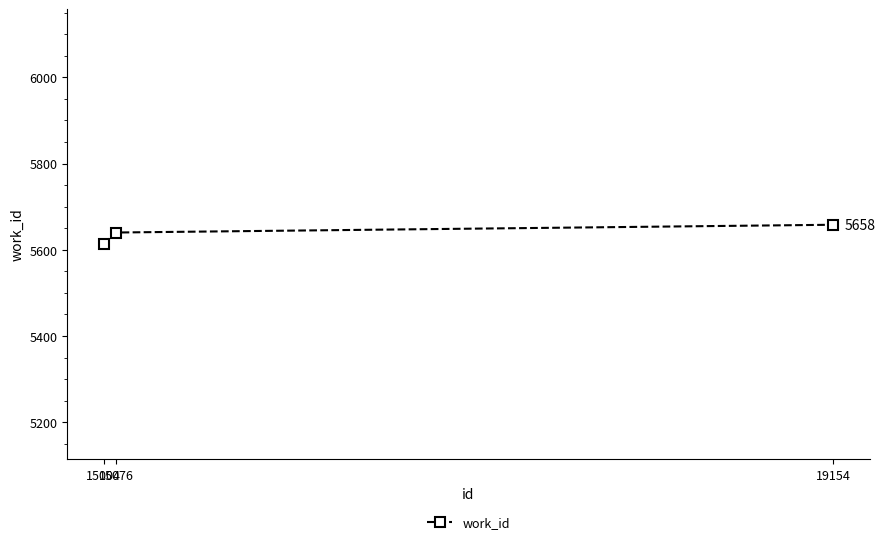

The chart shows a value of 5658 at 19154. True or false?

True